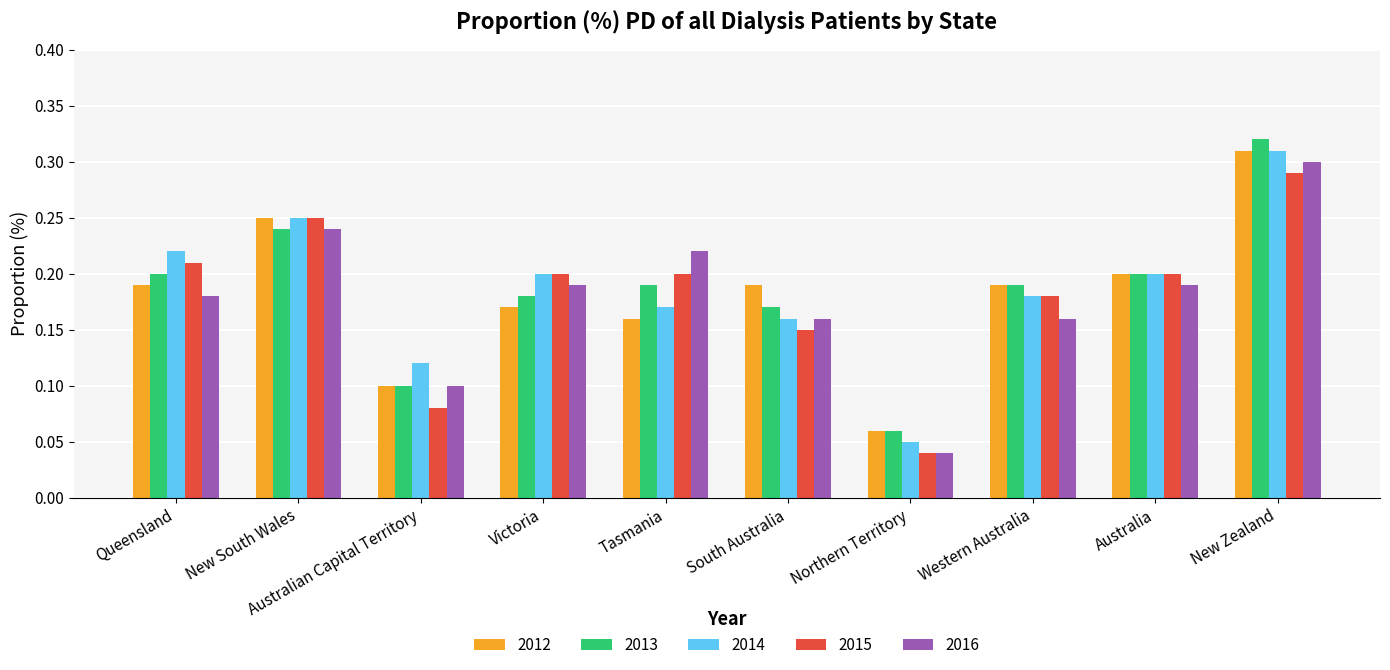

At how many categories does at least one series exceed 0?

10